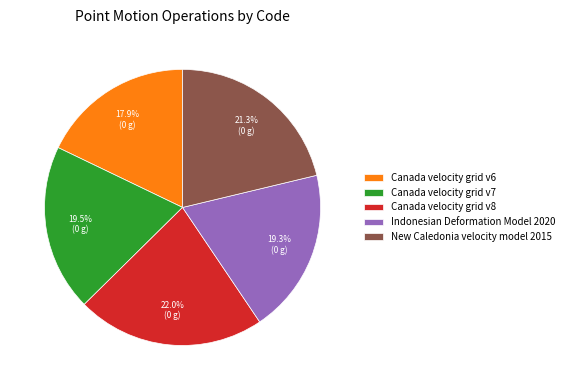

How many segments does this pie chart have?

5